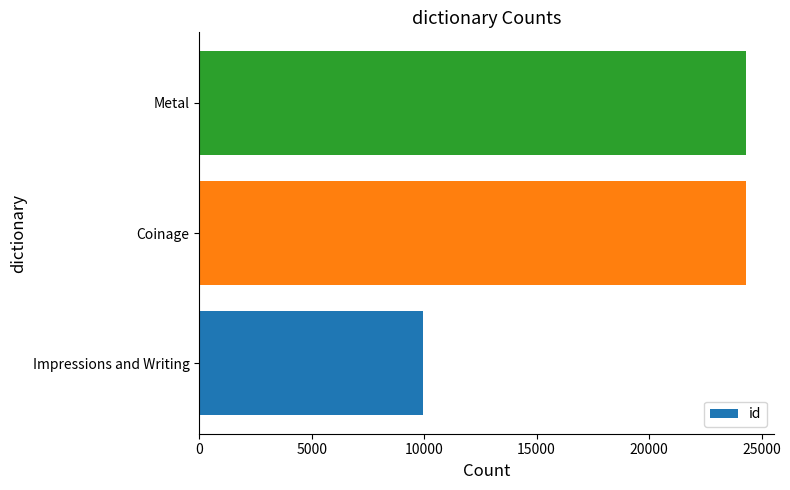

What value does the data have at Coinage, to the nearest 100?

24300